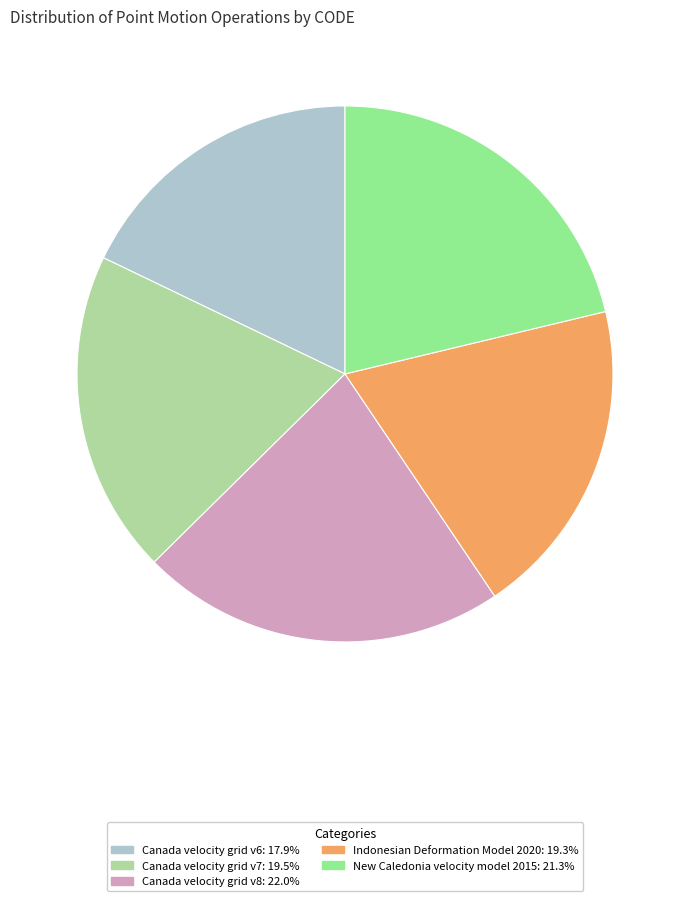

Do Canada velocity grid v7: 19.5% and Indonesian Deformation Model 2020: 19.3% together represent more than half of the pie?

No